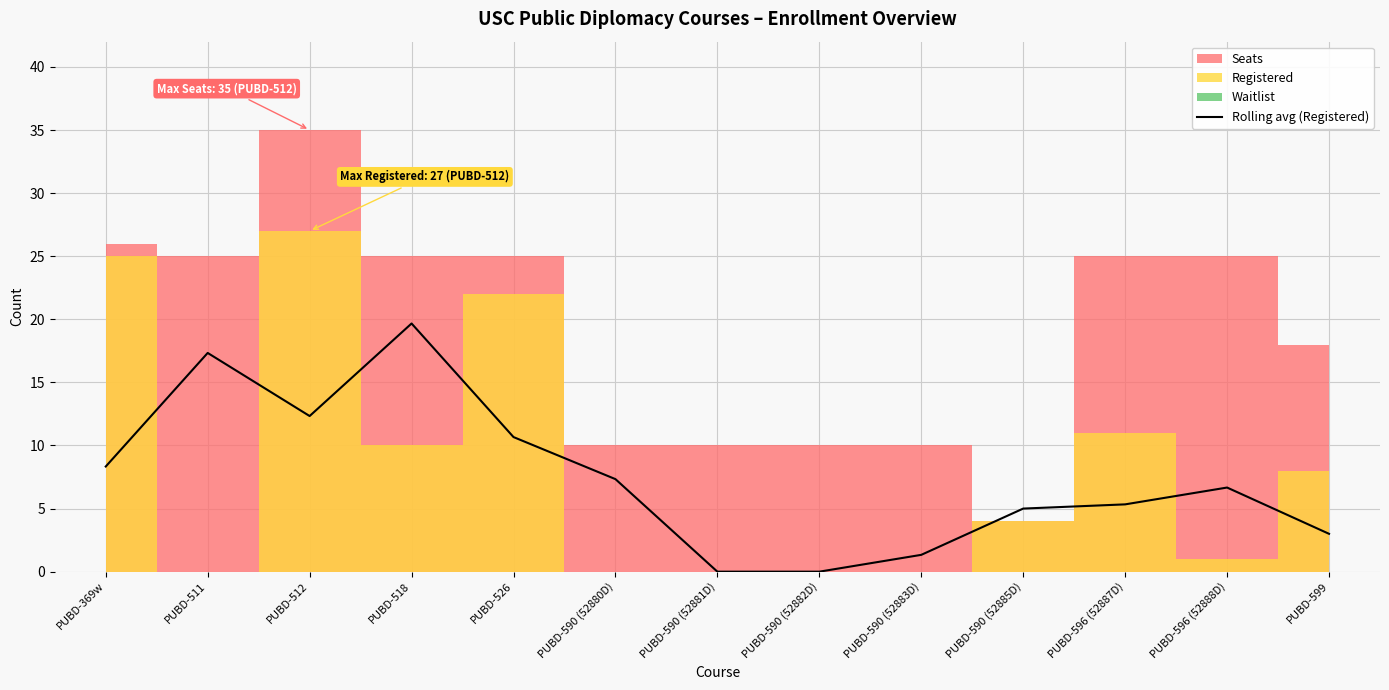

The value of Rolling avg (Registered) at PUBD-511 is 25.2. True or false?

False